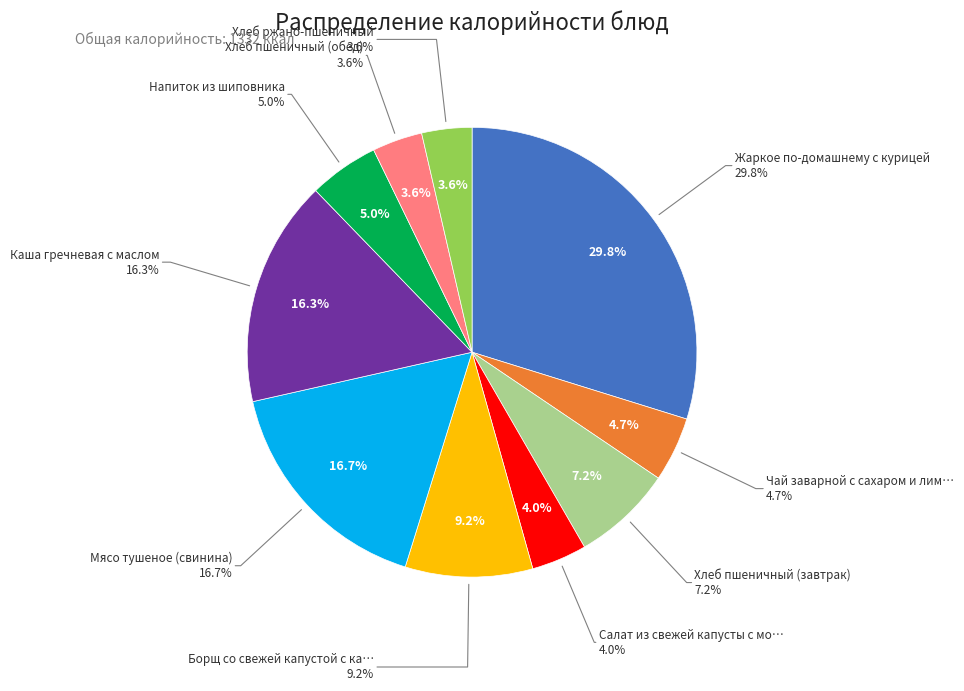

Which has a higher value, Борщ со свежей капустой с картофелем or Напиток из шиповника?

Борщ со свежей капустой с картофелем